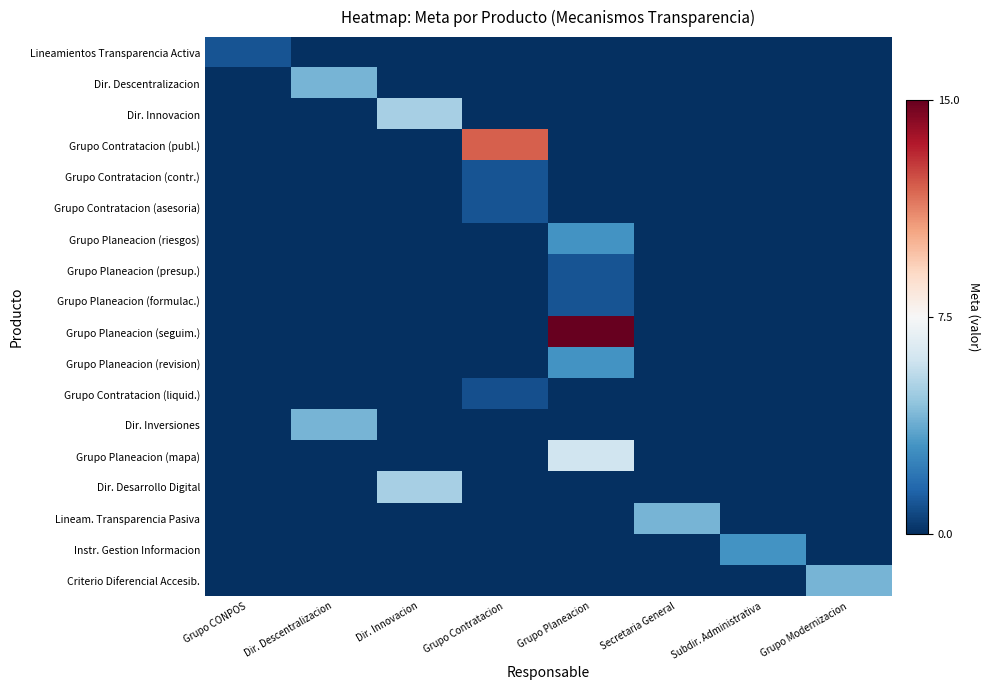

Which category has the highest value across all series?

Grupo Planeacion